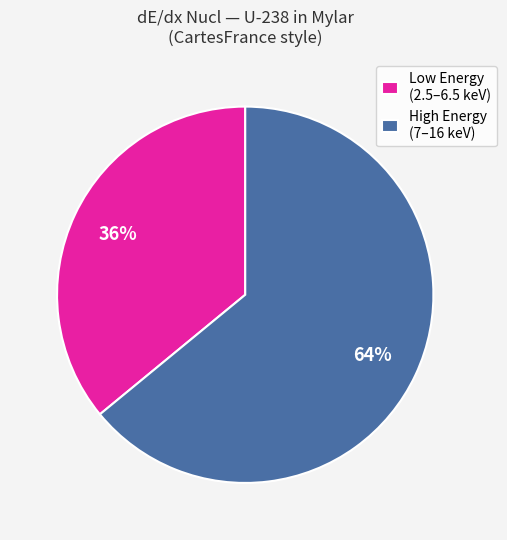

To the nearest percent, what is the difference between the largest and smallest slice percentages?

28%